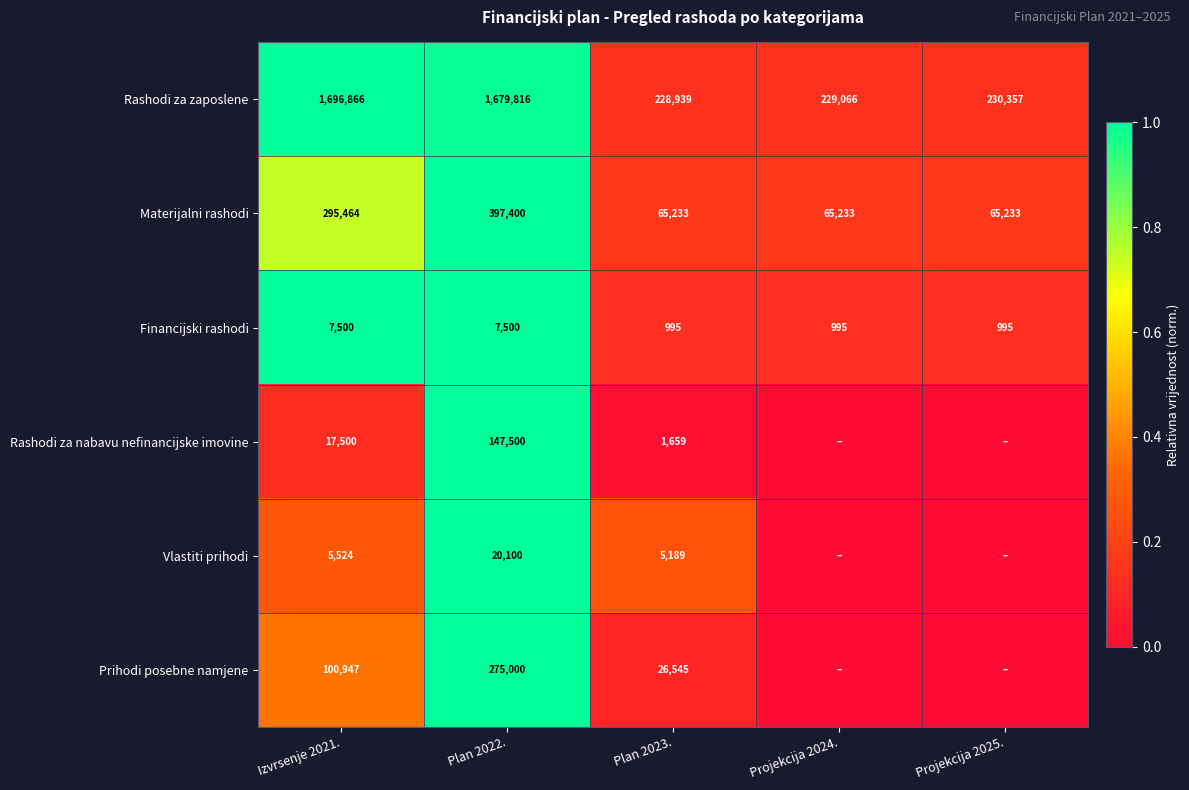

What is the approximate value of Rashodi za zaposlene at Plan 2023.?

228939